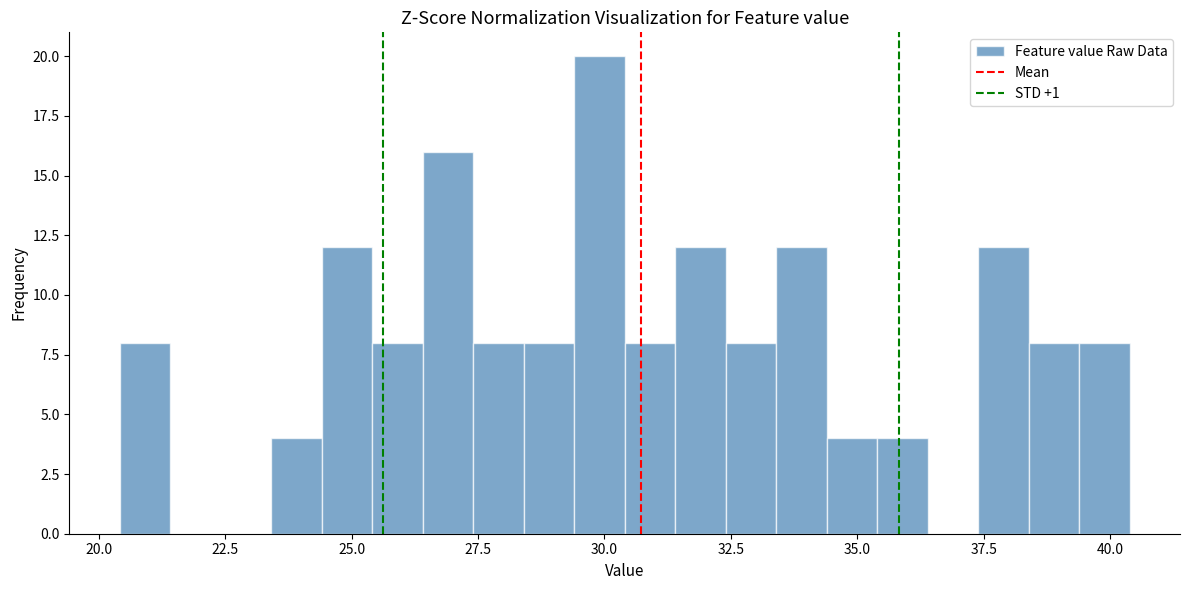

Read against the x-axis, roughly where is the centre of the tallest bar?

30.0